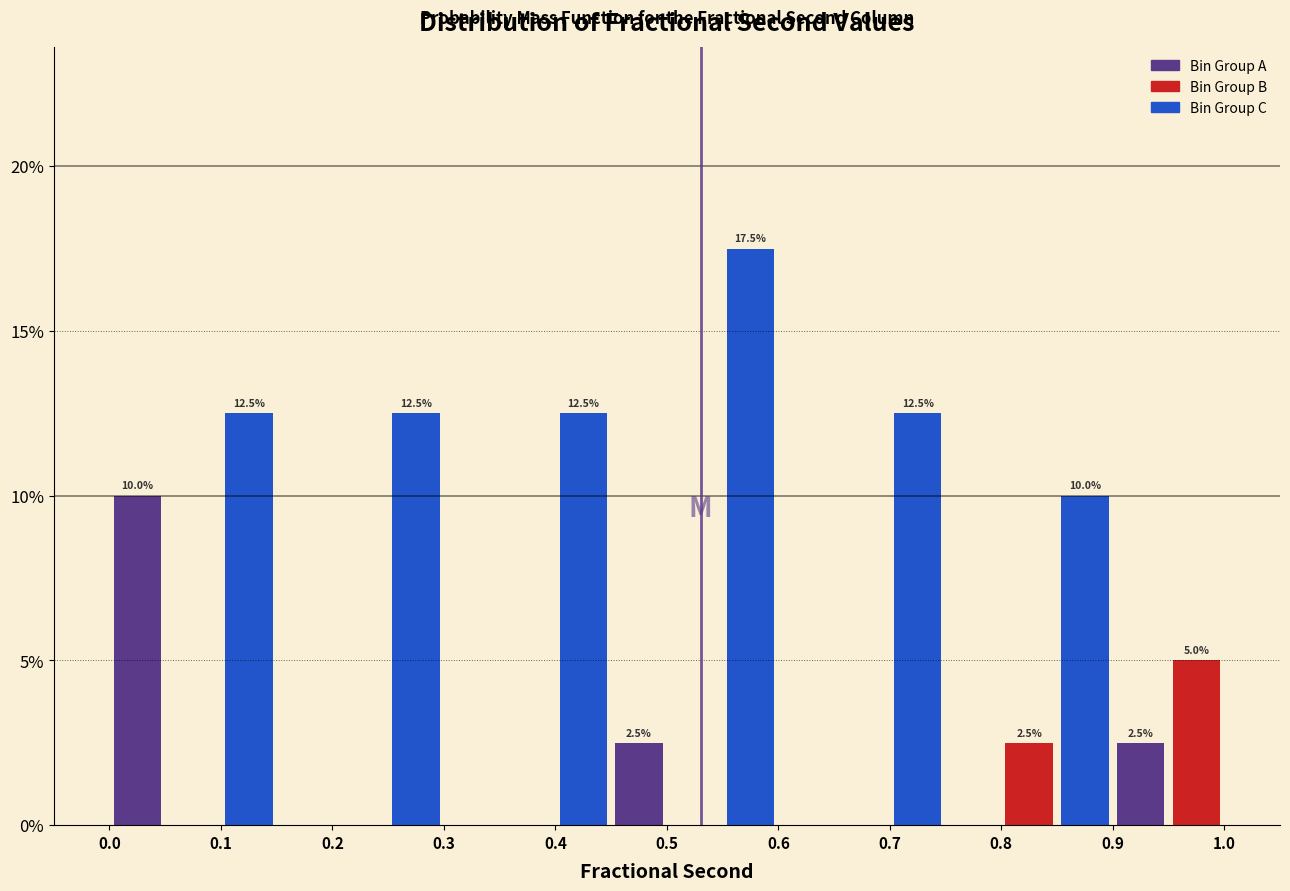

Which range on the x-axis has the tallest bar?

0.55 to 0.60